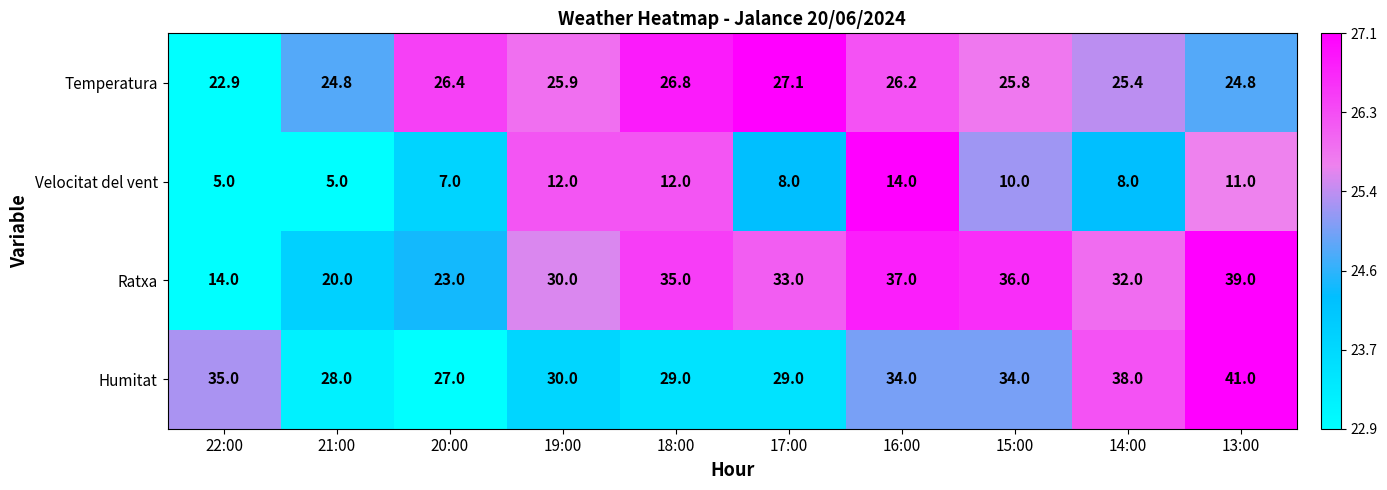

At which category is the sum across all series the highest?

13:00